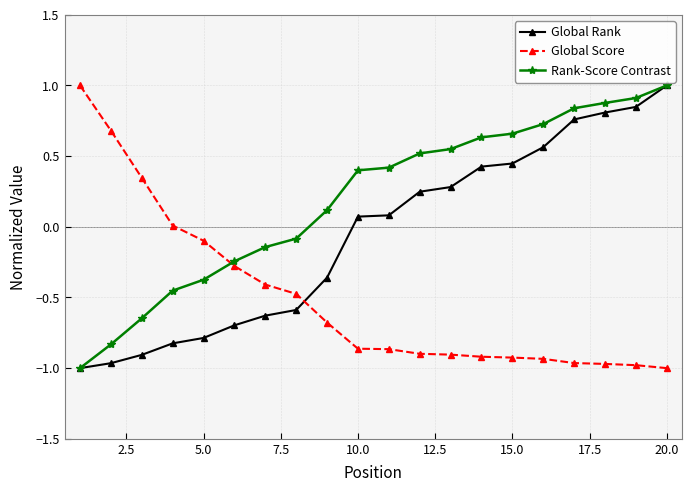

What is the highest value of the Global Rank series?

1.0